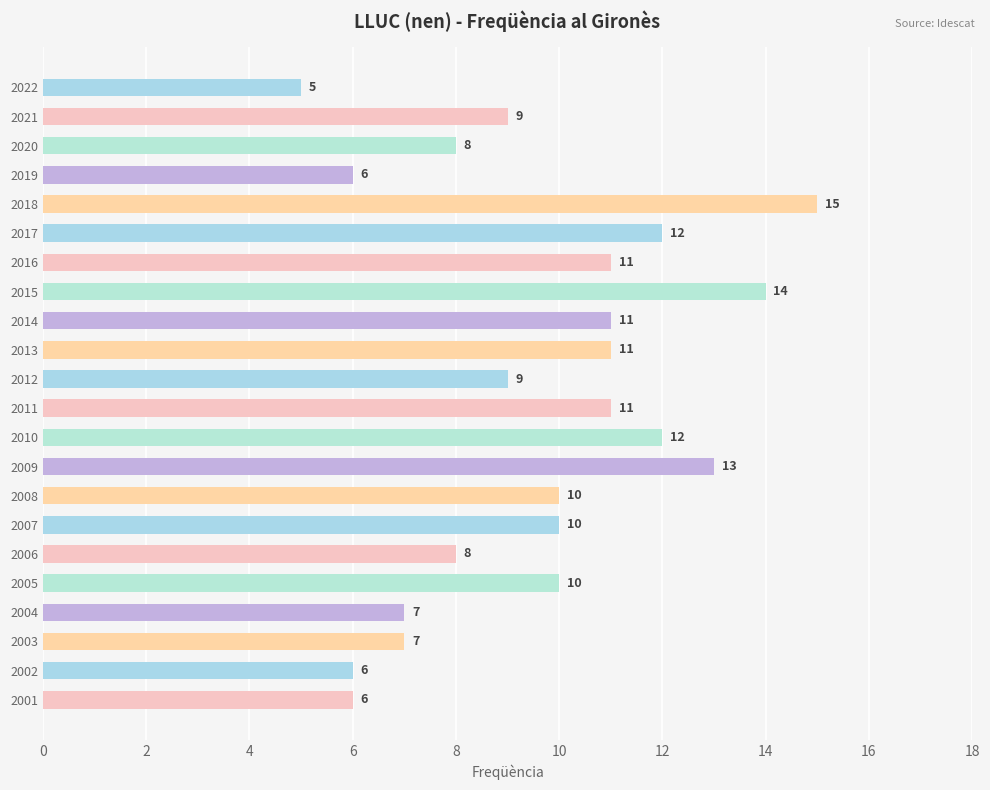

What is the value of the 16th bar from the top?

10